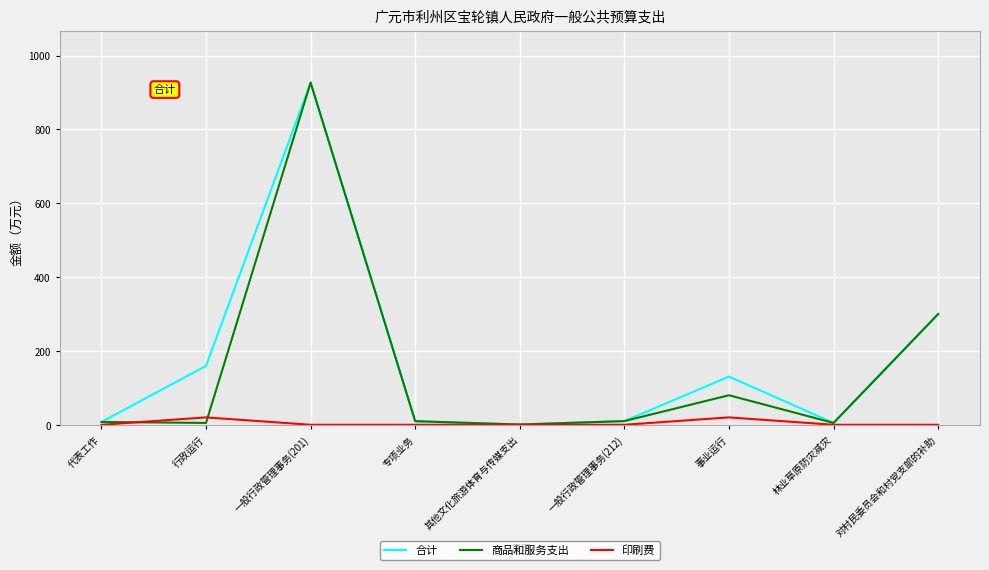

After their last crossing, which series has the higher values: 商品和服务支出 or 印刷费?

商品和服务支出